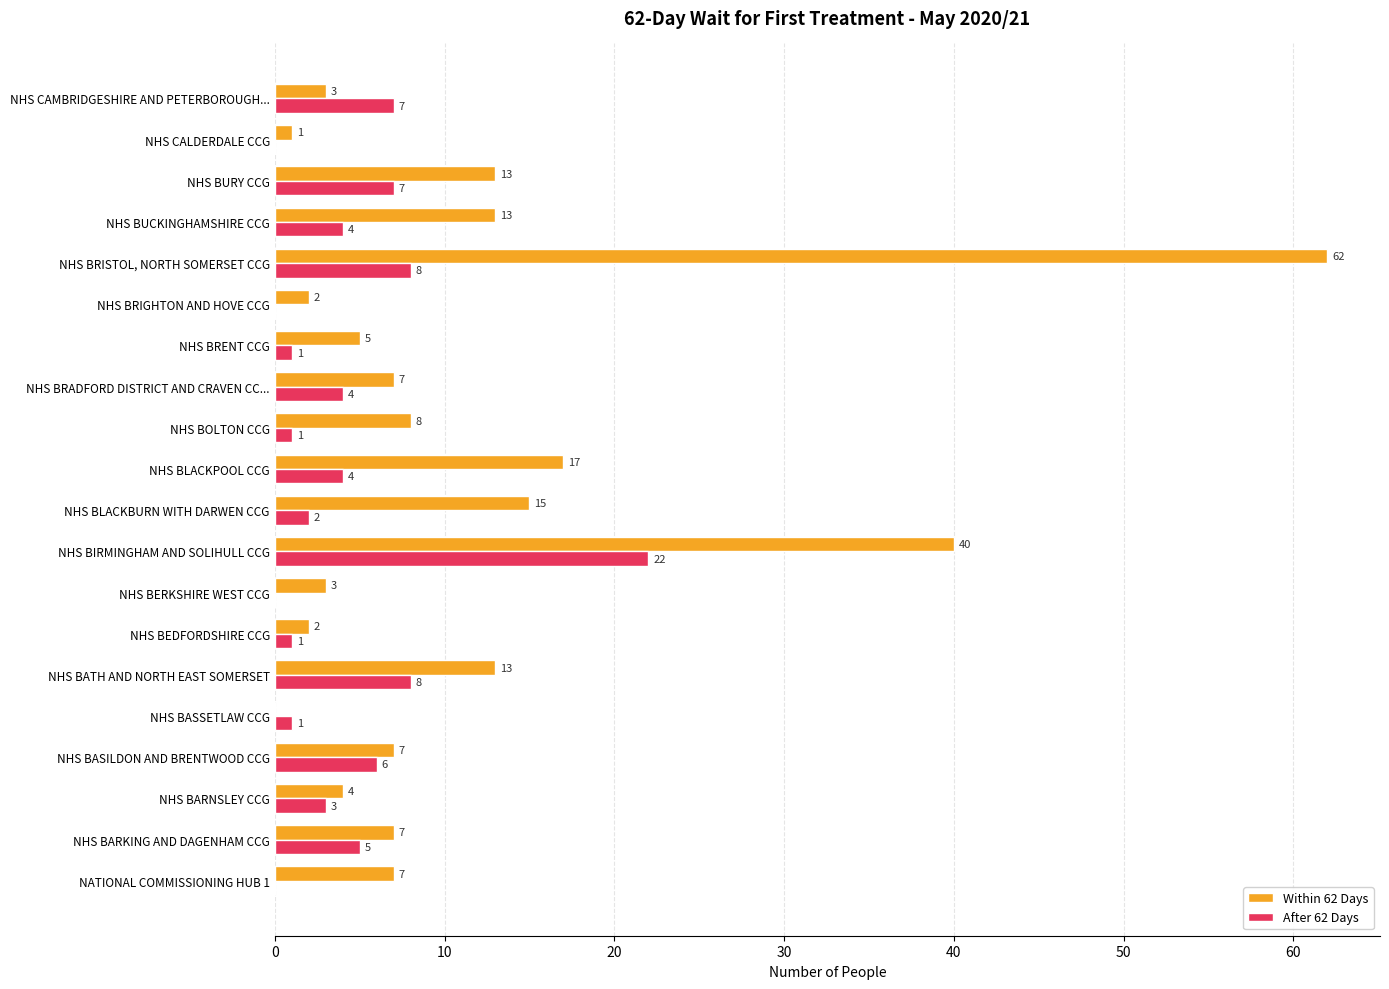

At which category is the sum across all series the highest?

NHS BRISTOL, NORTH SOMERSET CCG